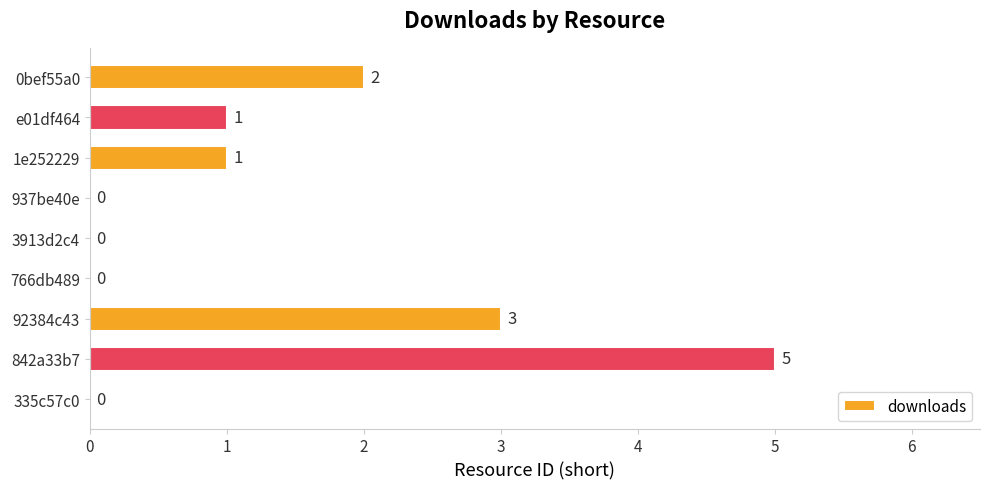

Which label corresponds to the largest value in the chart?

842a33b7